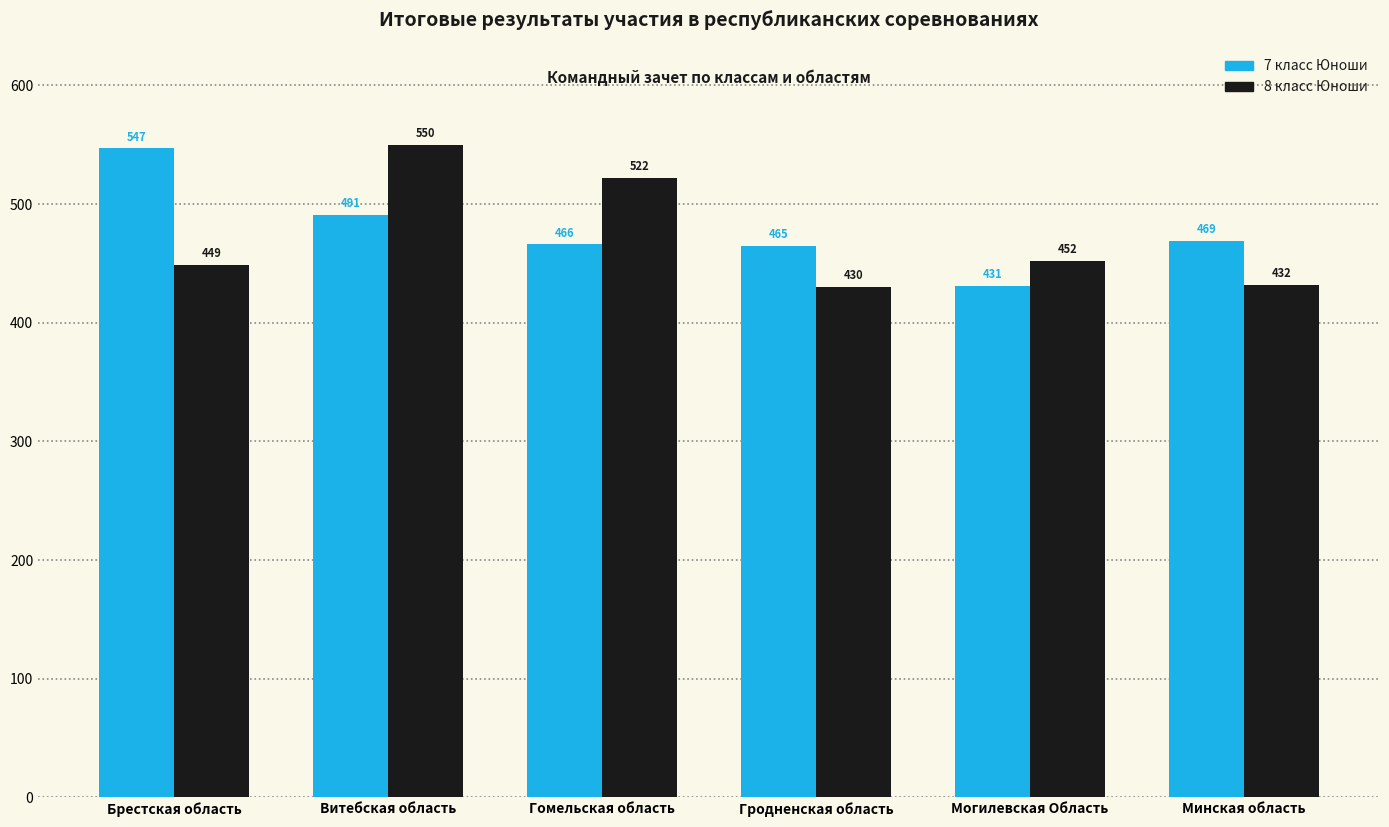

At which label does 7 класс Юноши first exceed 469?

Брестская область